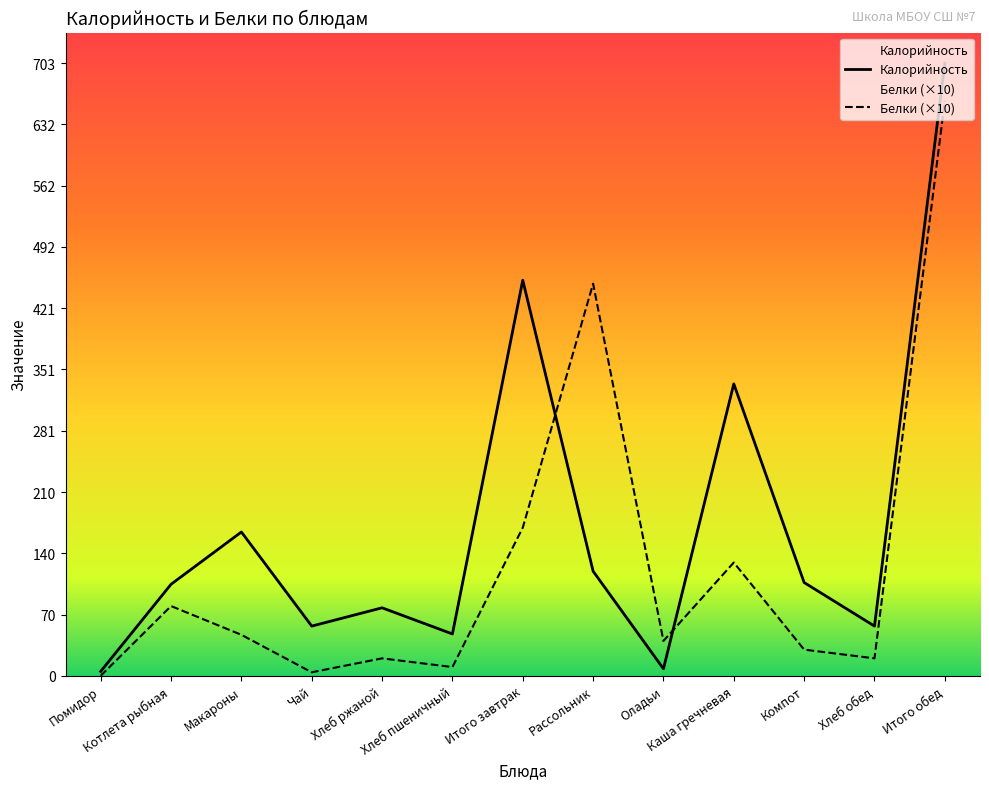

What is the sum of the Калорийность values at Каша гречневая and Помидор?

340